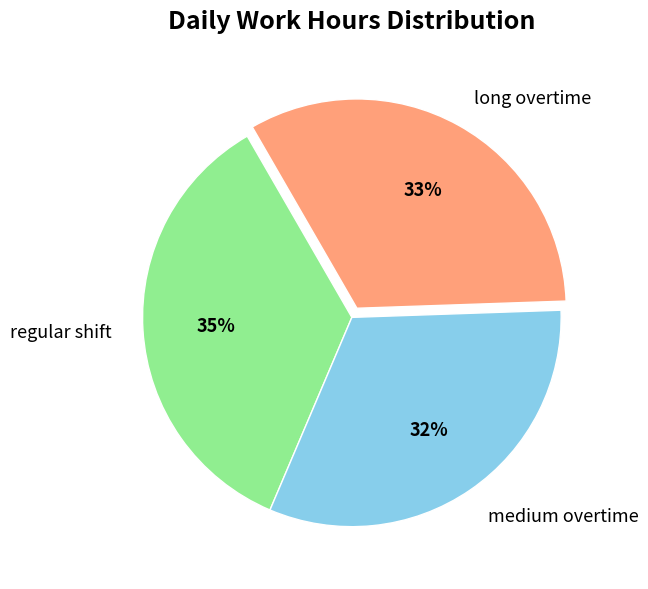

Do regular shift and medium overtime together represent more than half of the pie?

Yes